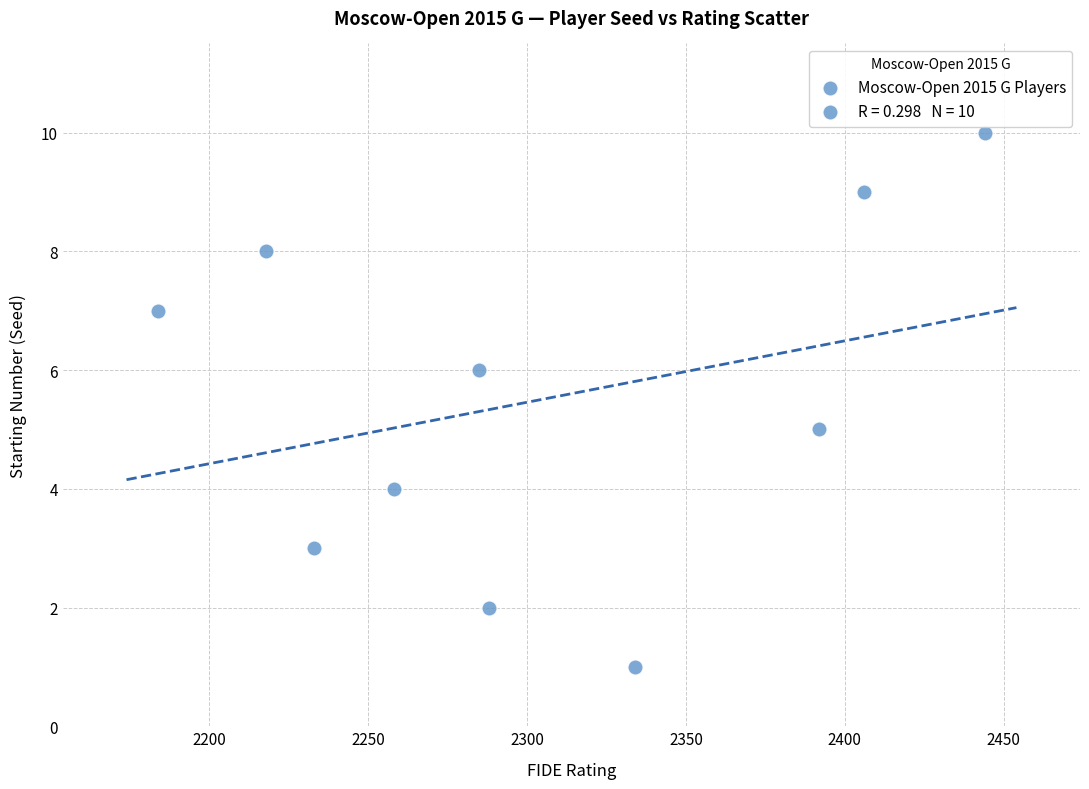

What is the range of X values (max minus min)?

260